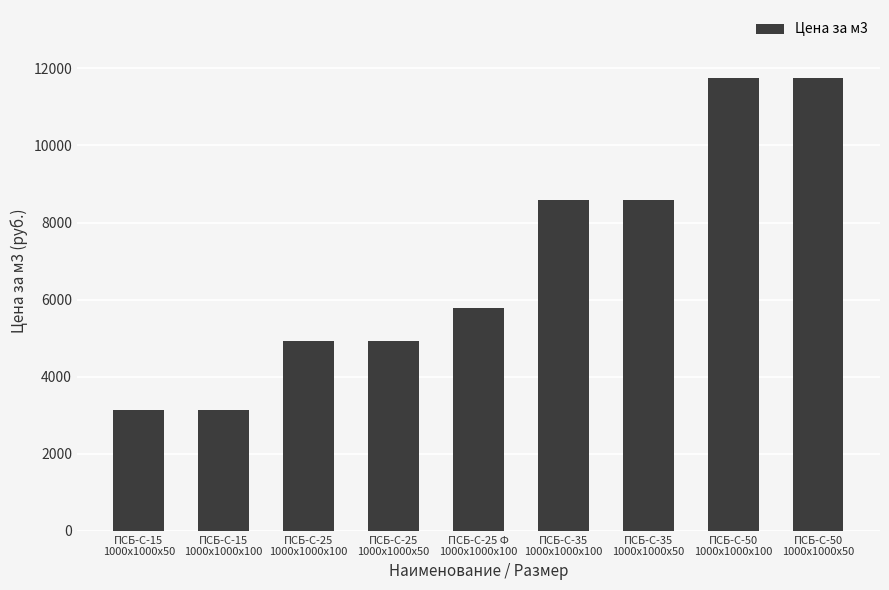

Approximately how many times larger is the value at ПСБ-С-25
1000x1000x50 compared to ПСБ-С-15
1000x1000x50?

1.6